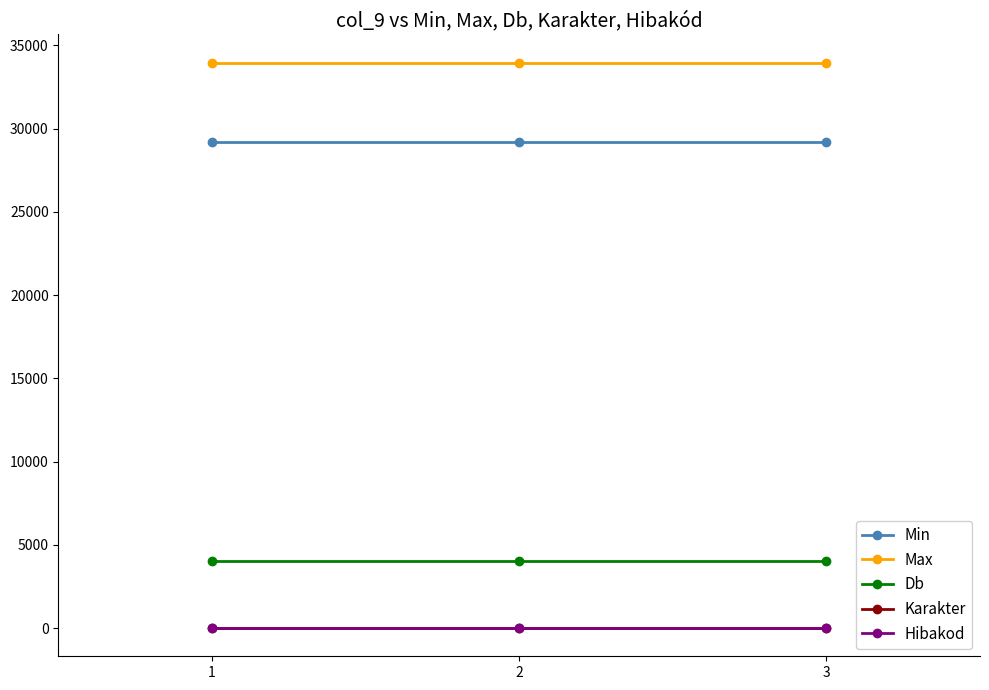

Reading left to right, list all the values displayed in this chart.

Min: 29221	29221	29221
Max: 33969	33969	33969
Db: 3999	3999	3999
Karakter: 0	0	0
Hibakod: 0	0	0